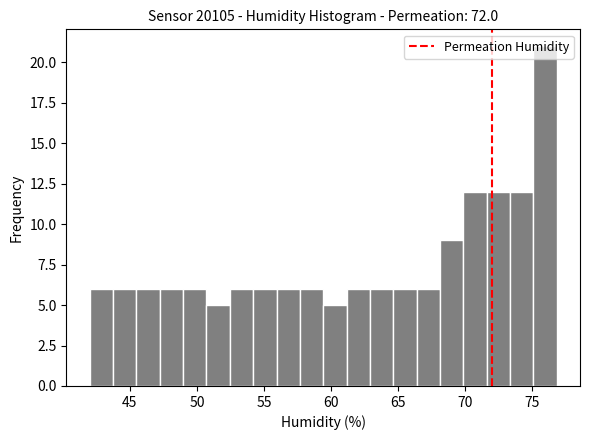

Around what value on the x-axis is the tallest bar? Give the approximate position of its centre, as read against the axis.

76.0